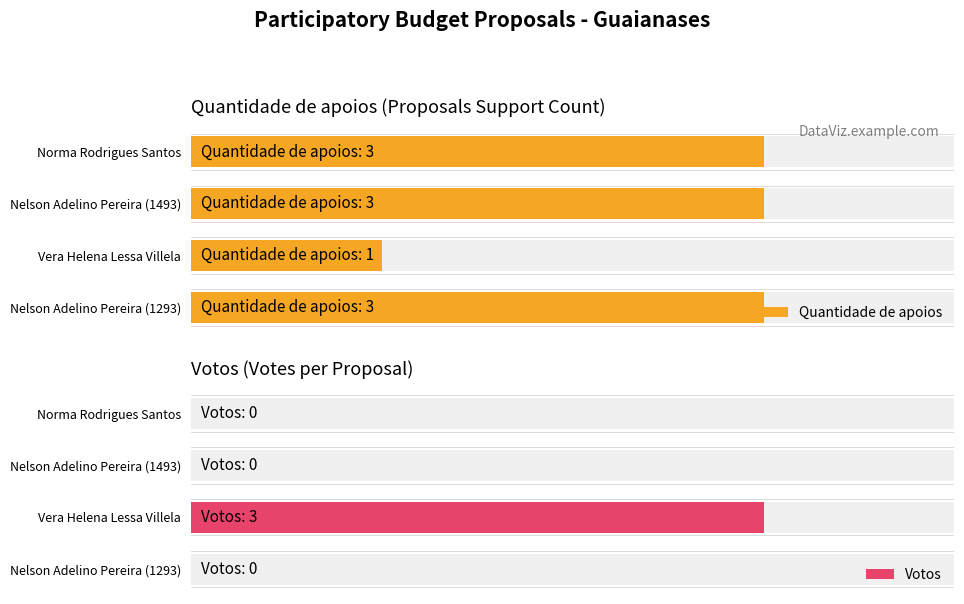

What is the difference between the maximum and minimum values in the Votos series?

3